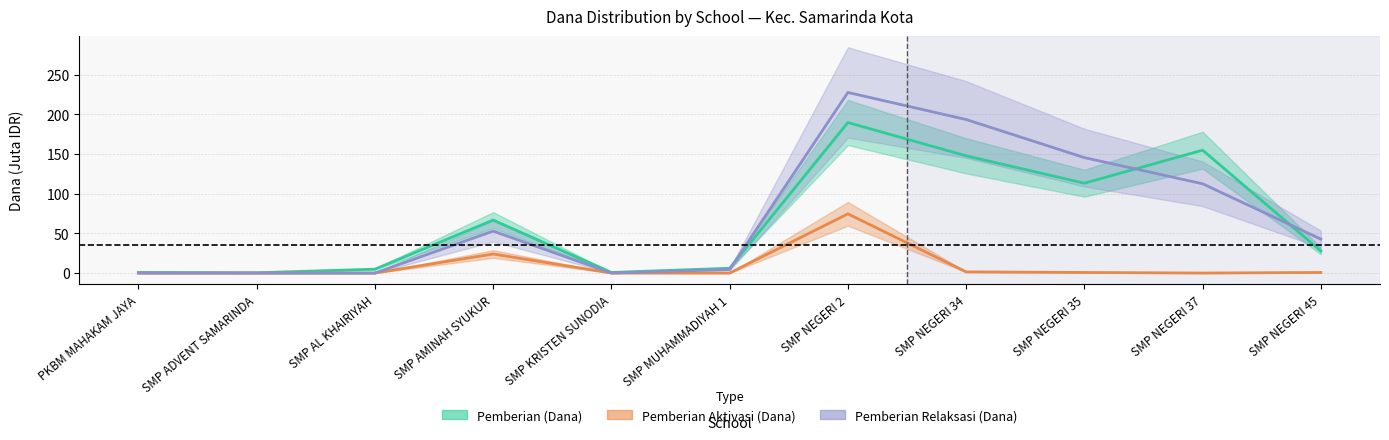

Between SMP NEGERI 37 and SMP NEGERI 45, which is larger?

SMP NEGERI 37